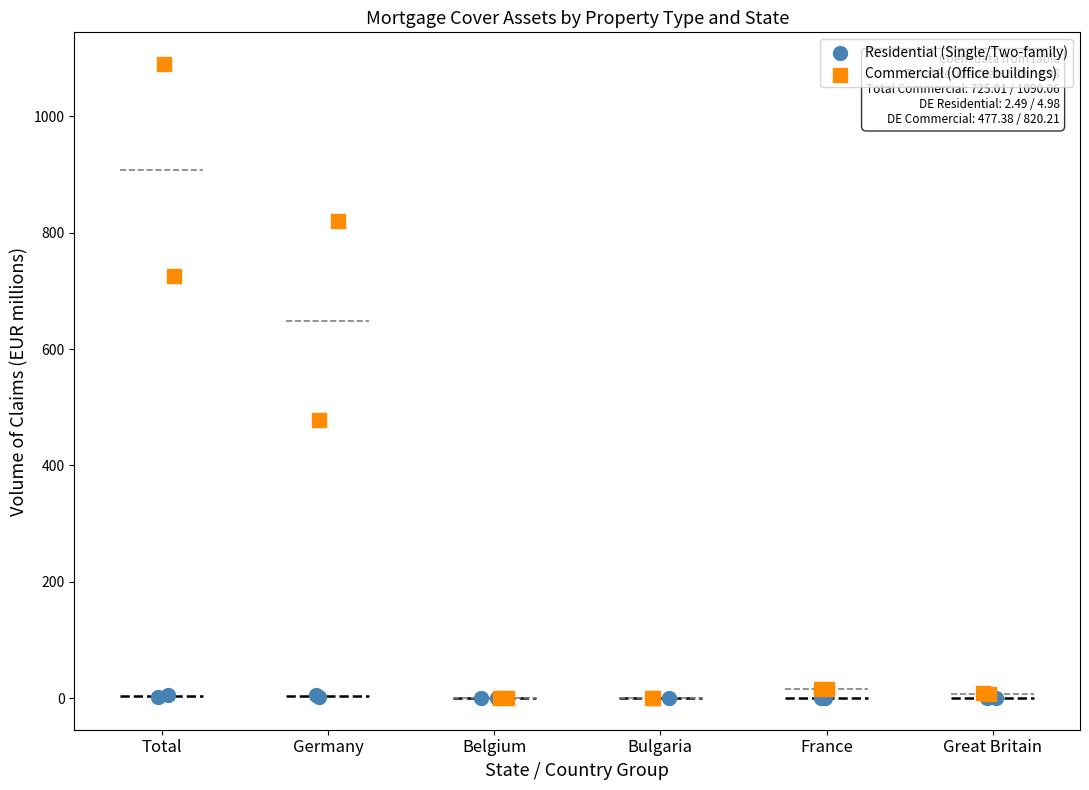

Which series reaches the maximum Y coordinate?

Commercial (Office buildings)